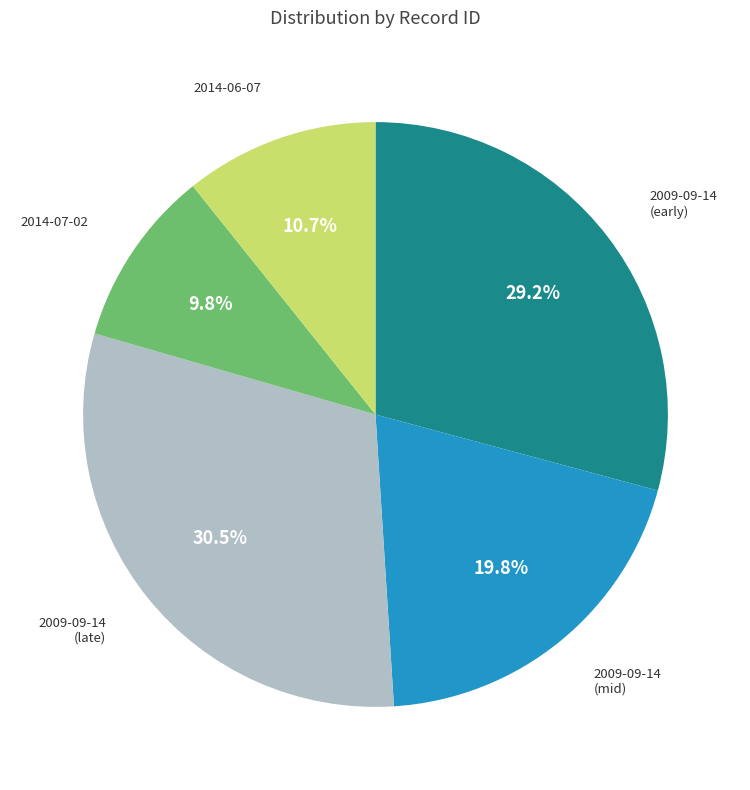

Which category has the biggest portion of the pie?

2009-09-14 (late)